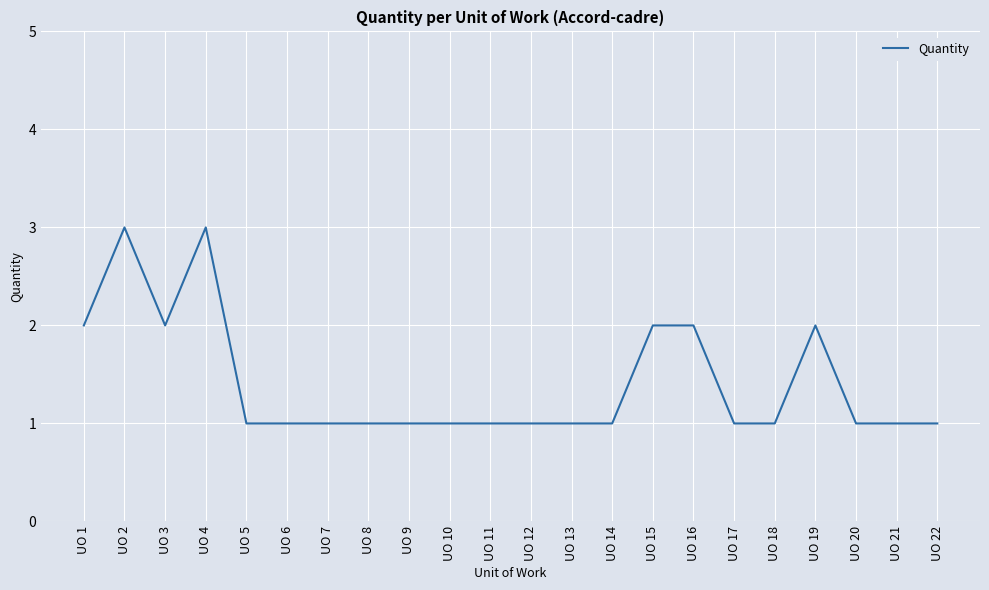

Is it true that the value at UO 10 is 2?

False